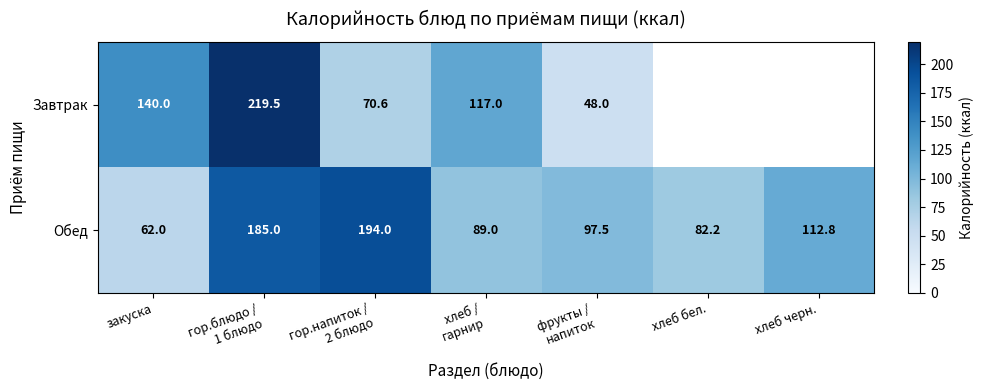

At which category is the sum across all series the highest?

гор.блюдо /
1 блюдо